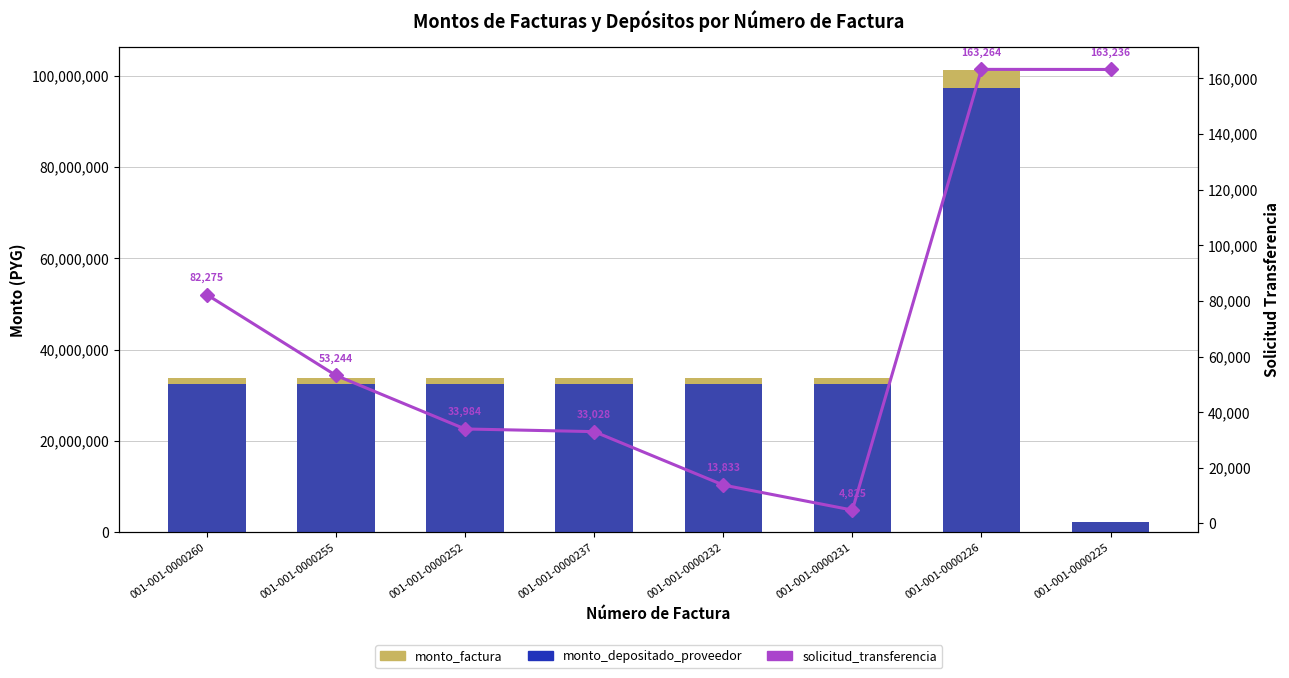

Reading left to right, what are all the values shown in this chart?

monto_factura: 33733333	33733333	33733333	33733333	33733333	33733333	101199999	2300000
monto_depositado_proveedor: 32482951	32482951	32482950	32482950	32482950	32482950	97448853	2300000
solicitud_transferencia: 82275	53244	33984	33028	13833	4825	163264	163236